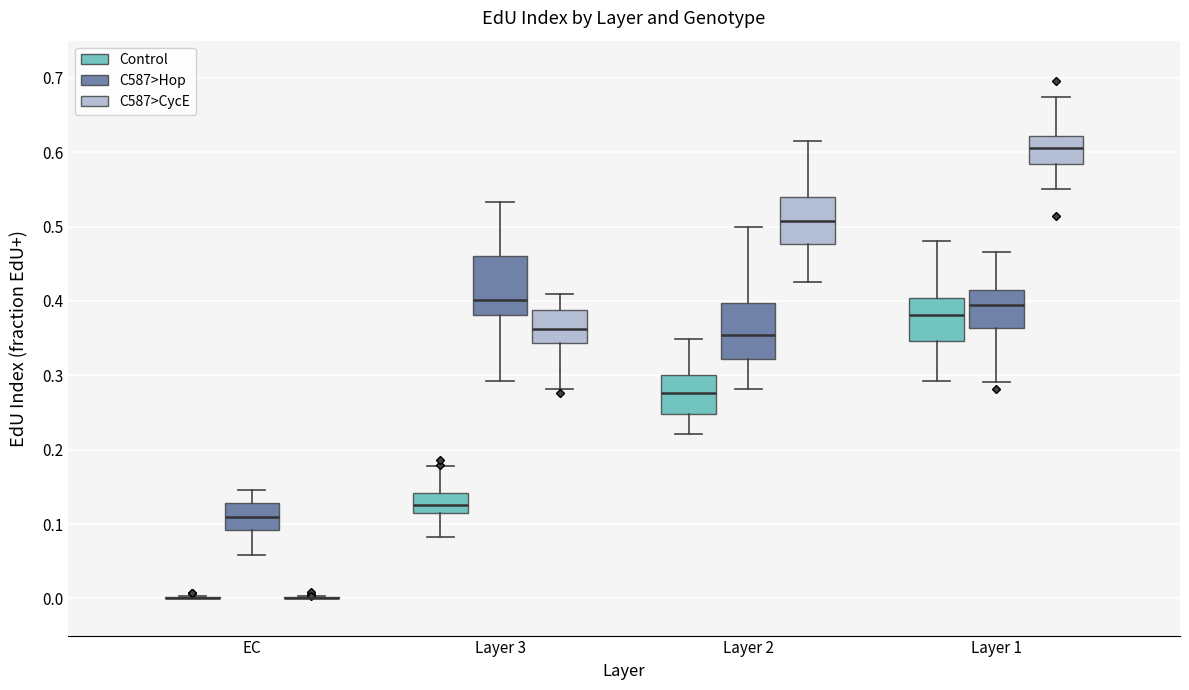

Reading left to right, transcribe this box plot: for each box, give where its median line is, the range the box spans, and where its two whiskers end, as read against the y-axis. The values are not printed on the chart, so give them approximately, as read against the axis.

EC (Control): box collapsed to a line at 0.00, whiskers 0.00 to 0.00
EC (C587>Hop): median 0.11, box 0.09 to 0.13, whiskers 0.06 to 0.15
EC (C587>CycE): box collapsed to a line at 0.00, whiskers 0.00 to 0.00
Layer 3 (Control): median 0.13, box 0.12 to 0.14, whiskers 0.08 to 0.18
Layer 3 (C587>Hop): median 0.40, box 0.38 to 0.46, whiskers 0.29 to 0.53
Layer 3 (C587>CycE): median 0.36, box 0.34 to 0.39, whiskers 0.28 to 0.41
Layer 2 (Control): median 0.28, box 0.25 to 0.30, whiskers 0.22 to 0.35
Layer 2 (C587>Hop): median 0.35, box 0.32 to 0.40, whiskers 0.28 to 0.50
Layer 2 (C587>CycE): median 0.51, box 0.48 to 0.54, whiskers 0.43 to 0.62
Layer 1 (Control): median 0.38, box 0.35 to 0.40, whiskers 0.29 to 0.48
Layer 1 (C587>Hop): median 0.39, box 0.36 to 0.41, whiskers 0.29 to 0.47
Layer 1 (C587>CycE): median 0.61, box 0.58 to 0.62, whiskers 0.55 to 0.67